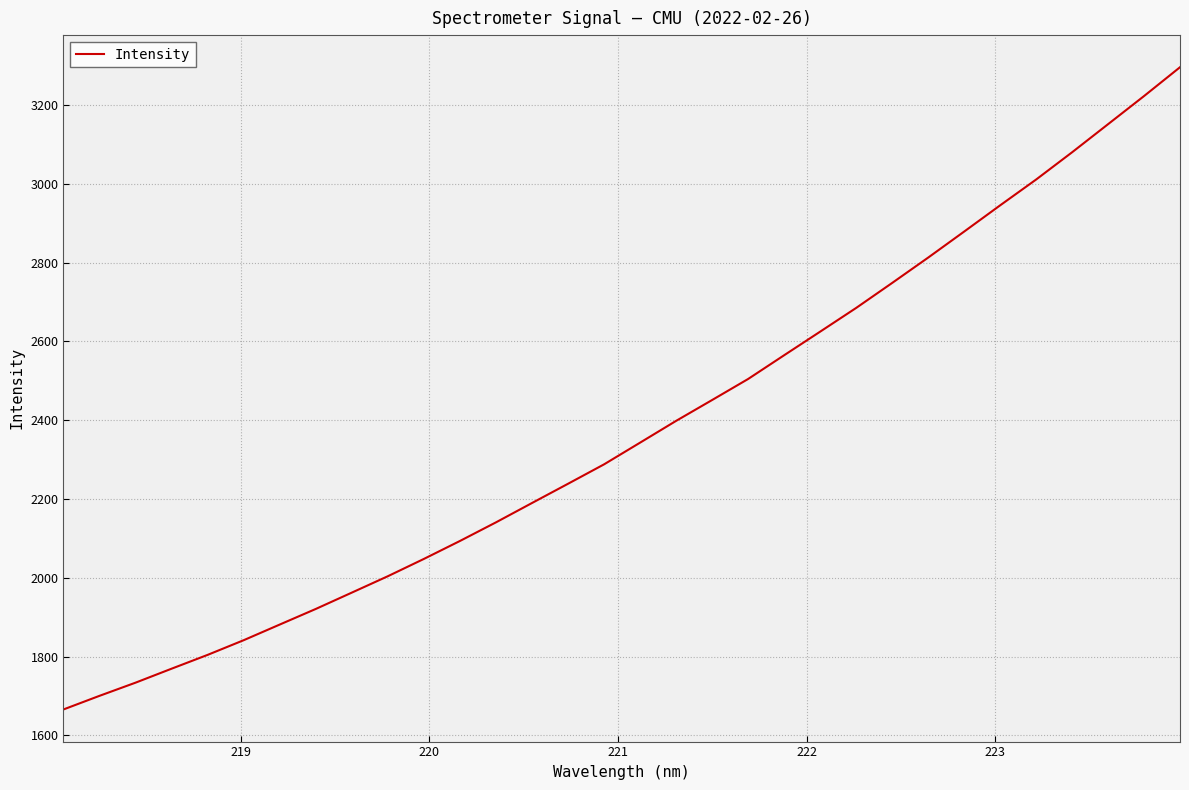

Count the number of data series in this chart.

1